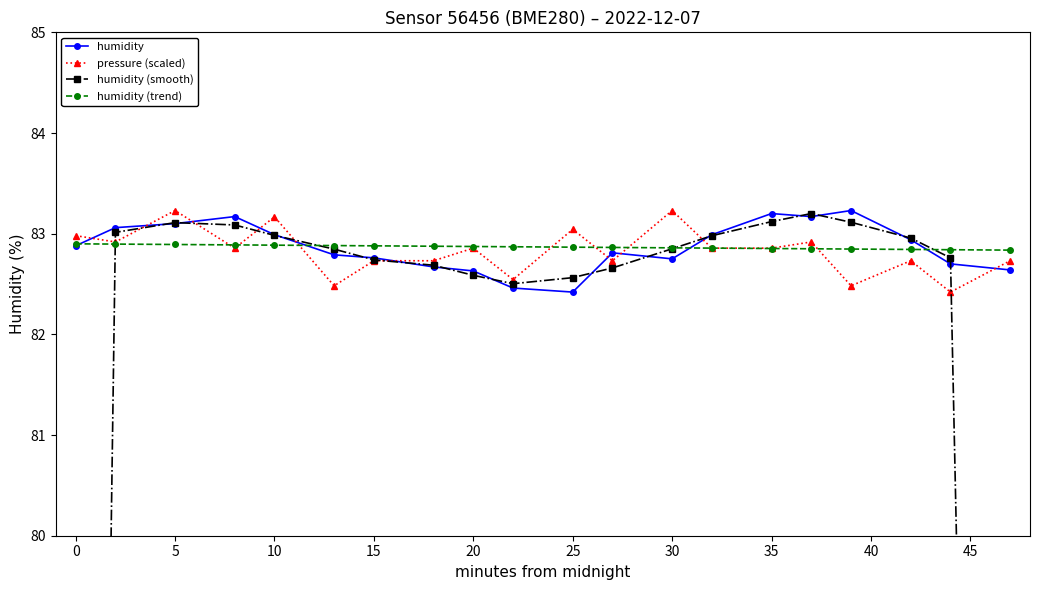

How many lines are shown in the chart?

4